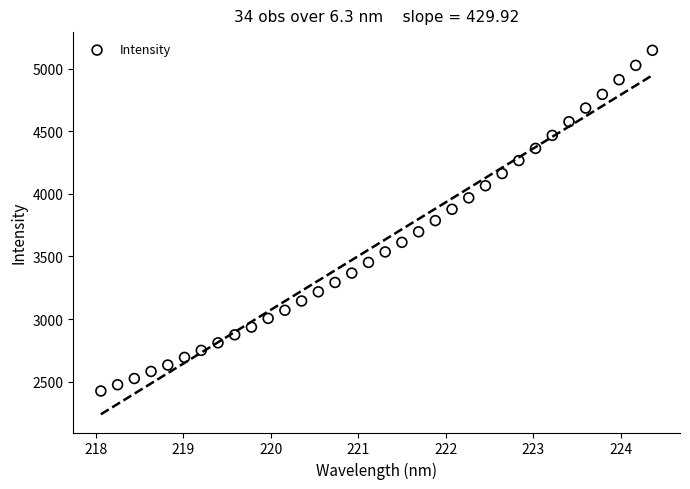

What is the range of Y values (max minus min)?

2722.5